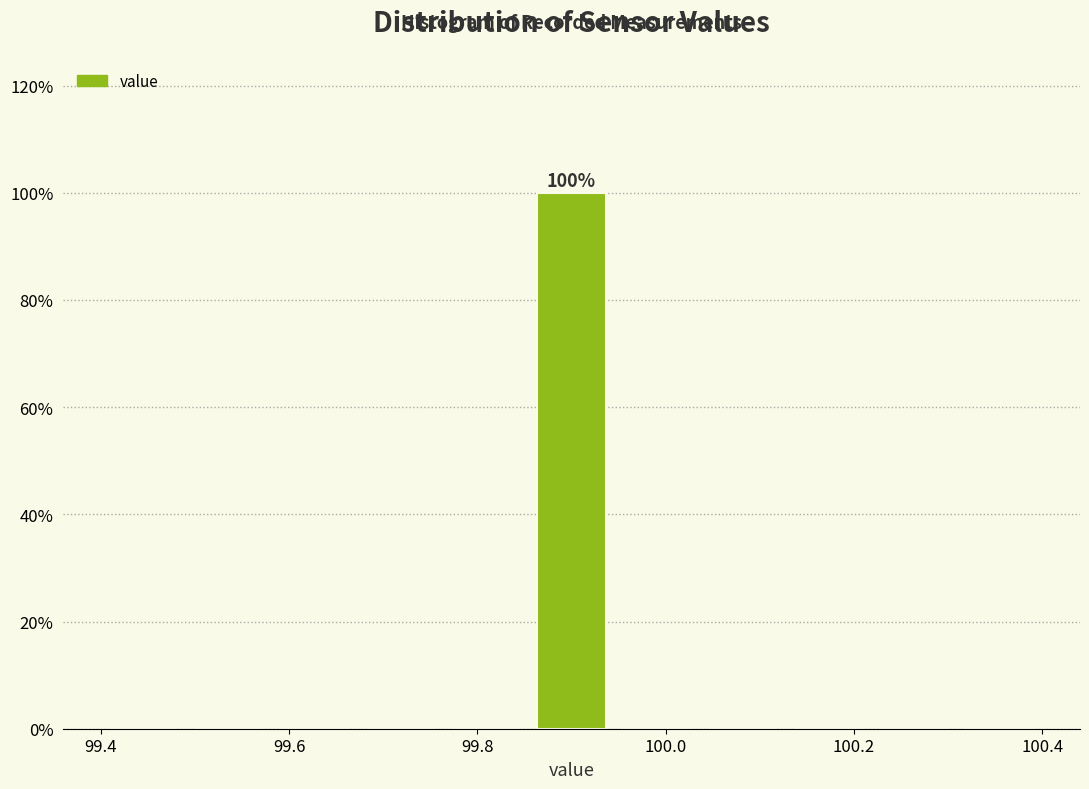

Which range on the x-axis has the tallest bar?

99.86 to 99.94